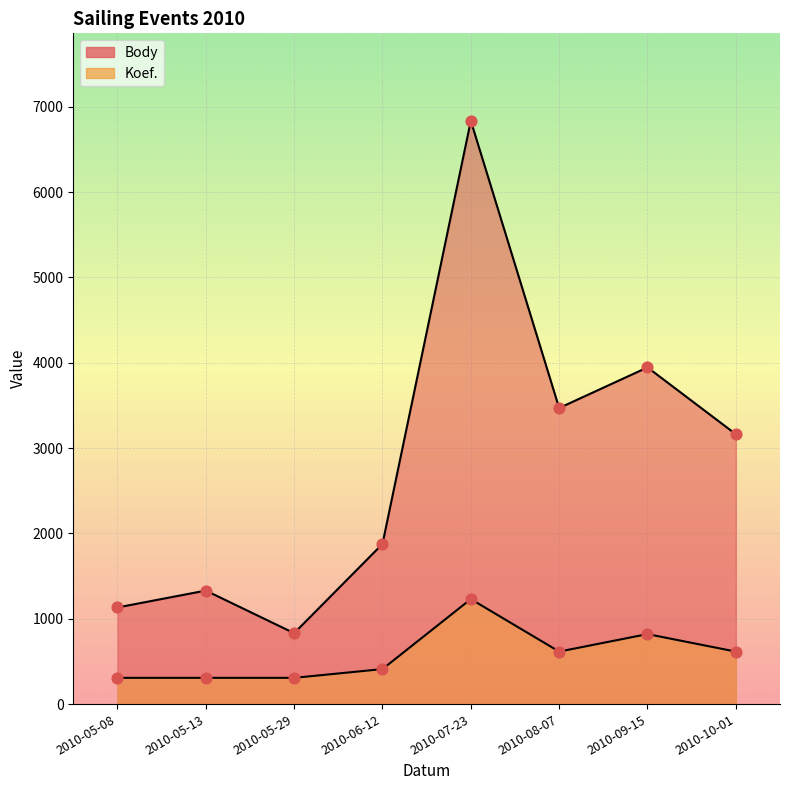

What are all the series names shown in the legend?

Body, Koef.